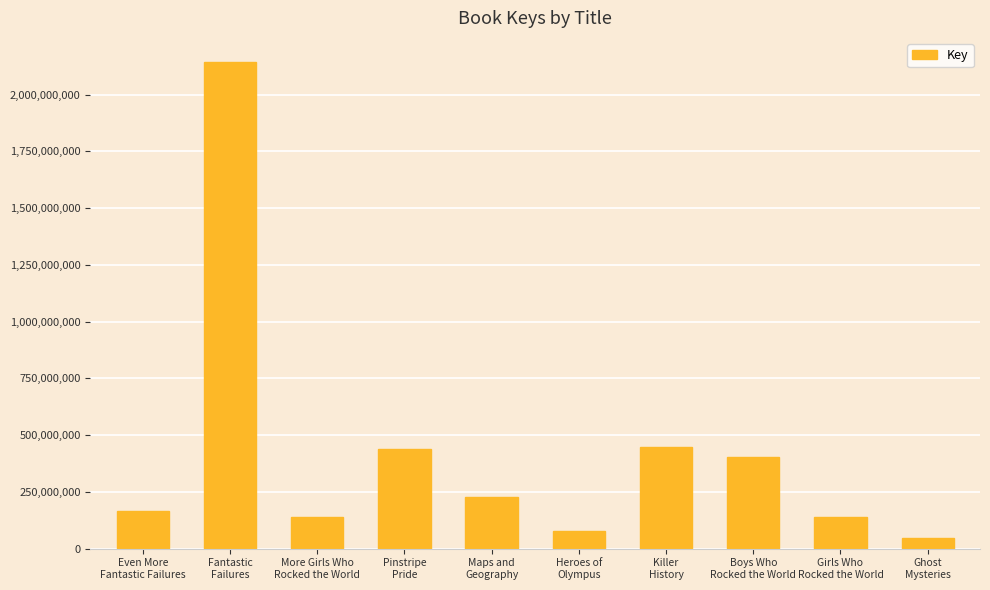

What is the difference between the maximum and minimum values?

2095557985